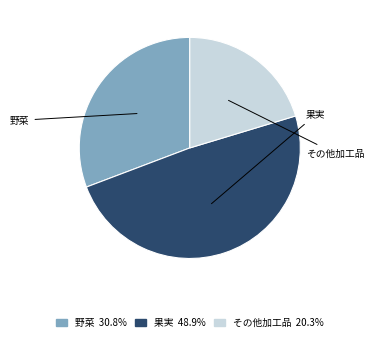

To the nearest percent, what percentage of the pie is 果実?

49%